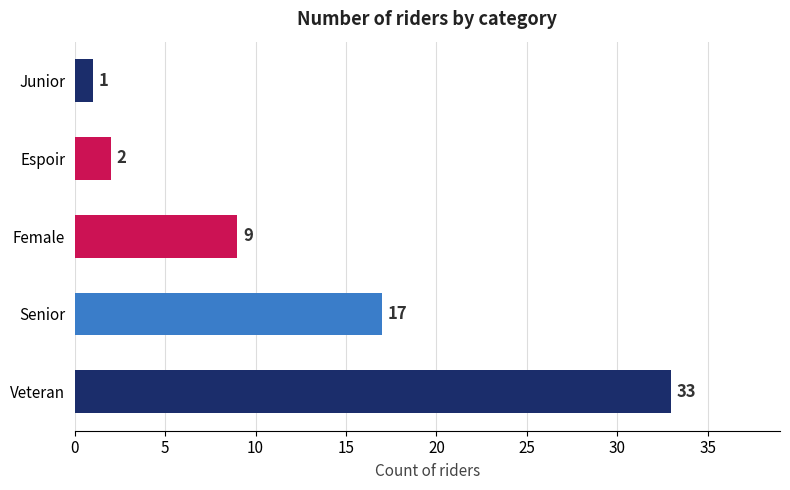

True or false: the data shows 13 at Female.

False